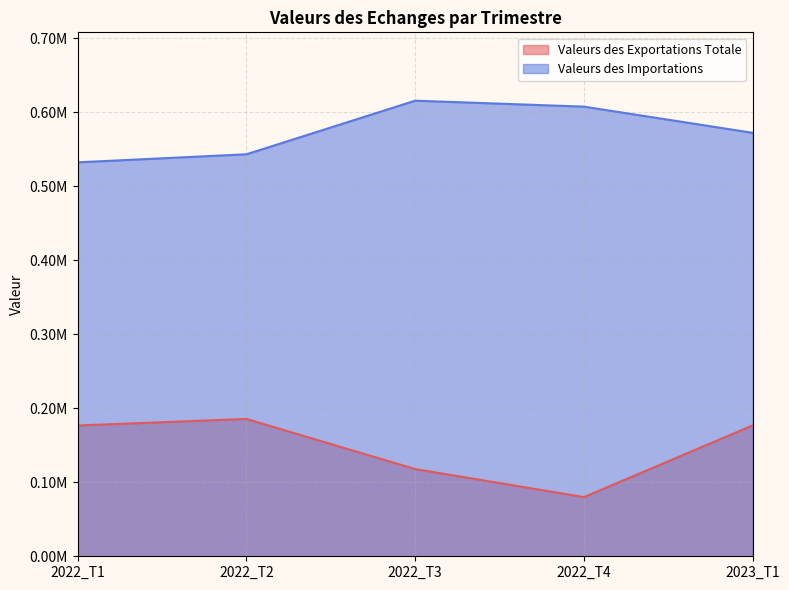

True or false: Valeurs des Importations and Valeurs des Exportations Totale intersect in this chart.

False